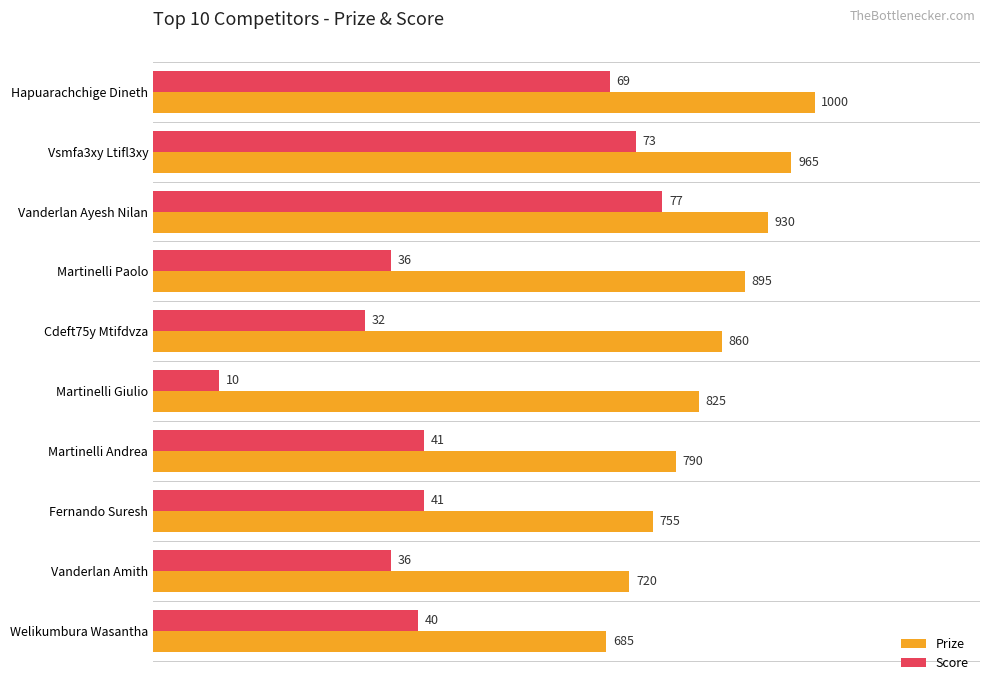

What are all the series names shown in the legend?

Prize, Score